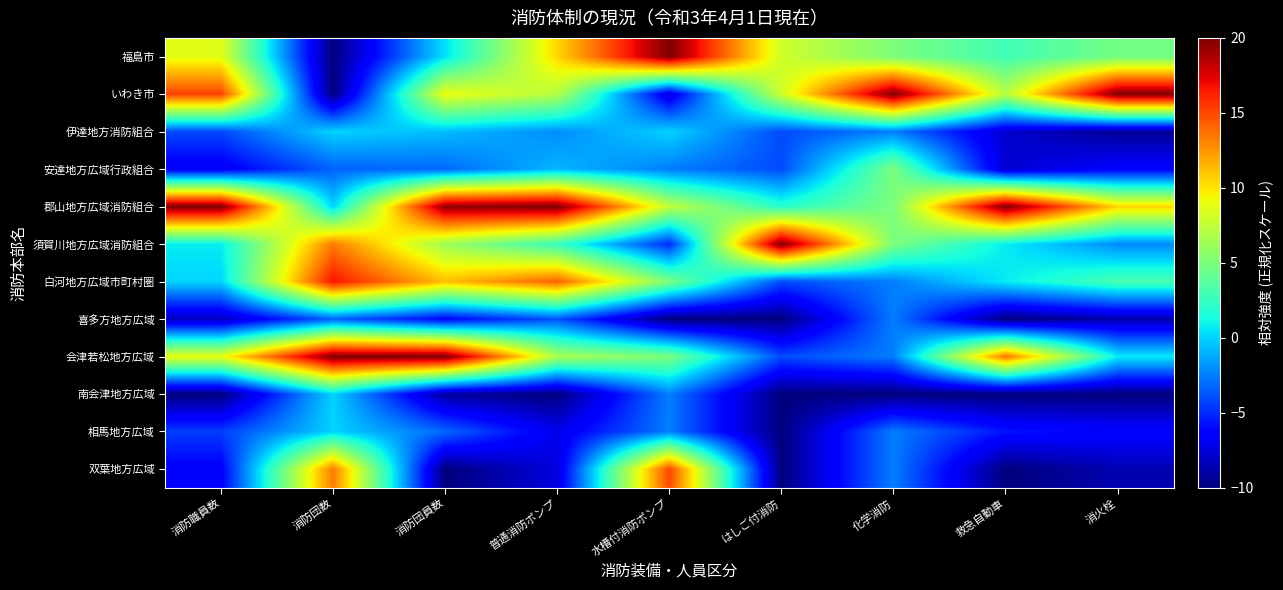

Reading left to right, what are all the values shown in this chart?

福島市: 消防職員数=8.7	消防団数=-10.0	消防団員数=0.4	普通消防ポンプ=10.4	水槽付消防ポンプ=20.0	はしご付消防=8.0	化学消防=5.0	救急自動車=2.9	消火栓=4.7
いわき市: 消防職員数=15.2	消防団数=-10.0	消防団員数=9.1	普通消防ポンプ=7.1	水槽付消防ポンプ=-7.5	はしご付消防=8.0	化学消防=20.0	救急自動車=7.1	消火栓=20.0
伊達地方消防組合: 消防職員数=-4.1	消防団数=0.0	消防団員数=-0.7	普通消防ポンプ=-2.1	水槽付消防ポンプ=0.0	はしご付消防=-4.0	化学消防=-2.5	救急自動車=-7.9	消火栓=-9.3
安達地方広域行政組合: 消防職員数=-6.8	消防団数=-3.3	消防団員数=-3.1	普通消防ポンプ=-0.8	水槽付消防ポンプ=-2.5	はしご付消防=-4.0	化学消防=5.0	救急自動車=-7.9	消火栓=-6.4
郡山地方広域消防組合: 消防職員数=20.0	消防団数=0.0	消防団員数=19.5	普通消防ポンプ=20.0	水槽付消防ポンプ=7.5	はしご付消防=2.0	化学消防=5.0	救急自動車=20.0	消火栓=10.5
須賀川地方広域消防組合: 消防職員数=0.7	消防団数=13.3	消防団員数=6.3	普通消防ポンプ=2.5	水槽付消防ポンプ=-5.0	はしご付消防=20.0	化学消防=5.0	救急自動車=0.7	消火栓=-2.2
白河地方広域市町村圏: 消防職員数=0.0	消防団数=16.7	消防団員数=11.2	普通消防ポンプ=14.2	水槽付消防ポンプ=5.0	はしご付消防=-4.0	化学消防=-2.5	救急自動車=0.7	消火栓=3.2
喜多方地方広域: 消防職員数=-8.3	消防団数=-3.3	消防団員数=-6.3	普通消防ポンプ=-3.8	水槽付消防ポンプ=-10.0	はしご付消防=-10.0	化学消防=-2.5	救急自動車=-10.0	消火栓=-8.8
会津若松地方広域: 消防職員数=9.0	消防団数=20.0	消防団員数=20.0	普通消防ポンプ=6.7	水槽付消防ポンプ=5.0	はしご付消防=-4.0	化学消防=-2.5	救急自動車=13.6	消火栓=0.7
南会津地方広域: 消防職員数=-10.0	消防団数=0.0	消防団員数=-9.2	普通消防ポンプ=-10.0	水槽付消防ポンプ=-2.5	はしご付消防=-10.0	化学消防=-10.0	救急自動車=-10.0	消火栓=-10.0
相馬地方広域: 消防職員数=-4.4	消防団数=0.0	消防団員数=-3.1	普通消防ポンプ=-7.1	水槽付消防ポンプ=-2.5	はしご付消防=-10.0	化学消防=-2.5	救急自動車=-5.7	消火栓=-6.3
双葉地方広域: 消防職員数=-6.5	消防団数=13.3	消防団員数=-10.0	普通消防ポンプ=-7.5	水槽付消防ポンプ=15.0	はしご付消防=-10.0	化学消防=-2.5	救急自動車=-10.0	消火栓=-8.6